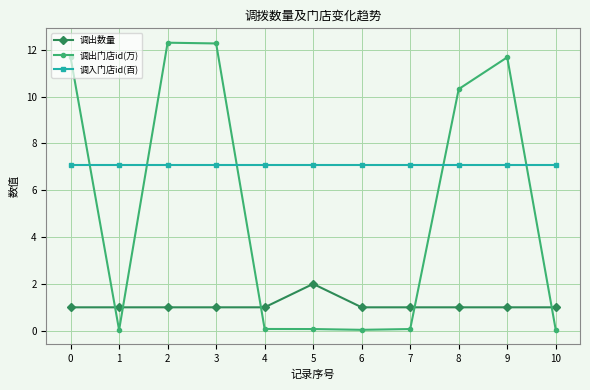

The value of 调出数量 at 6 is 1.0. True or false?

True